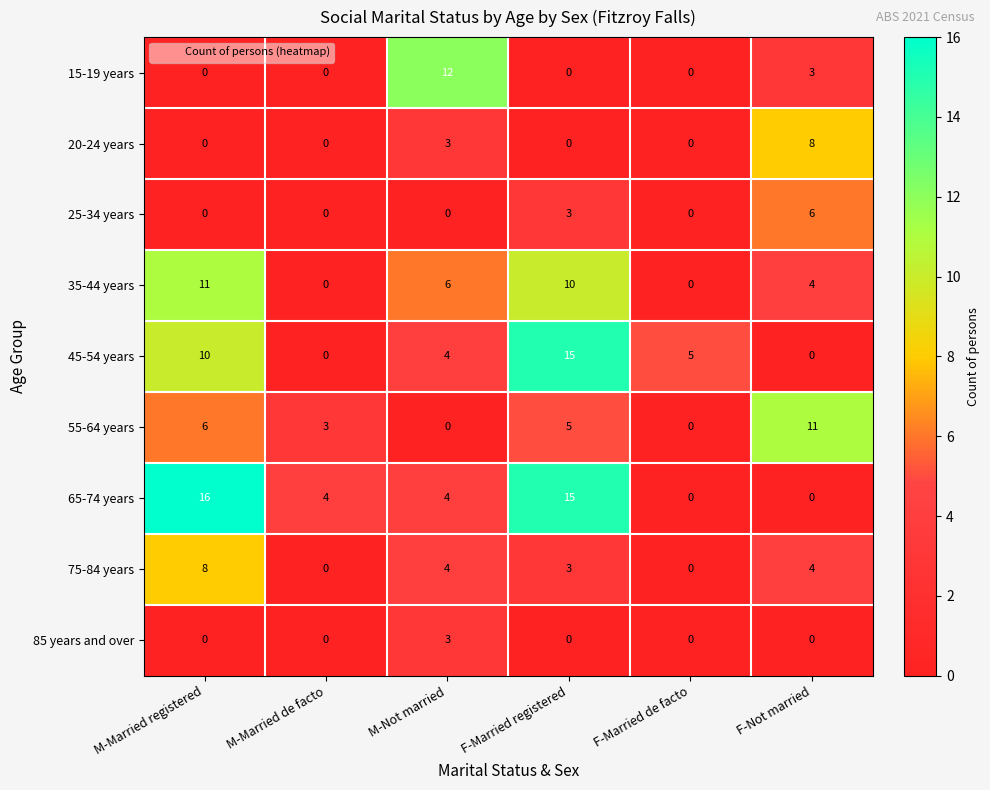

Which category has the highest value in the 35-44 years series?

M-Married registered